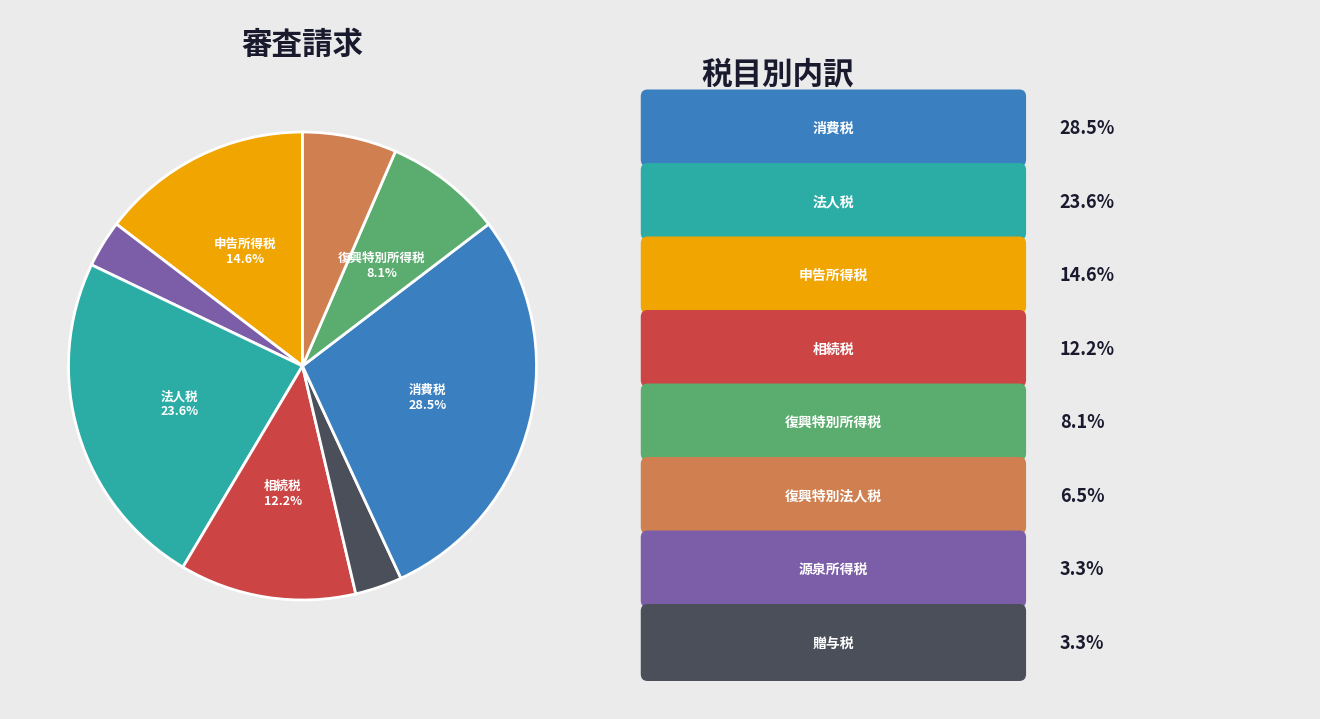

Is there any slice that represents more than half of the pie?

No